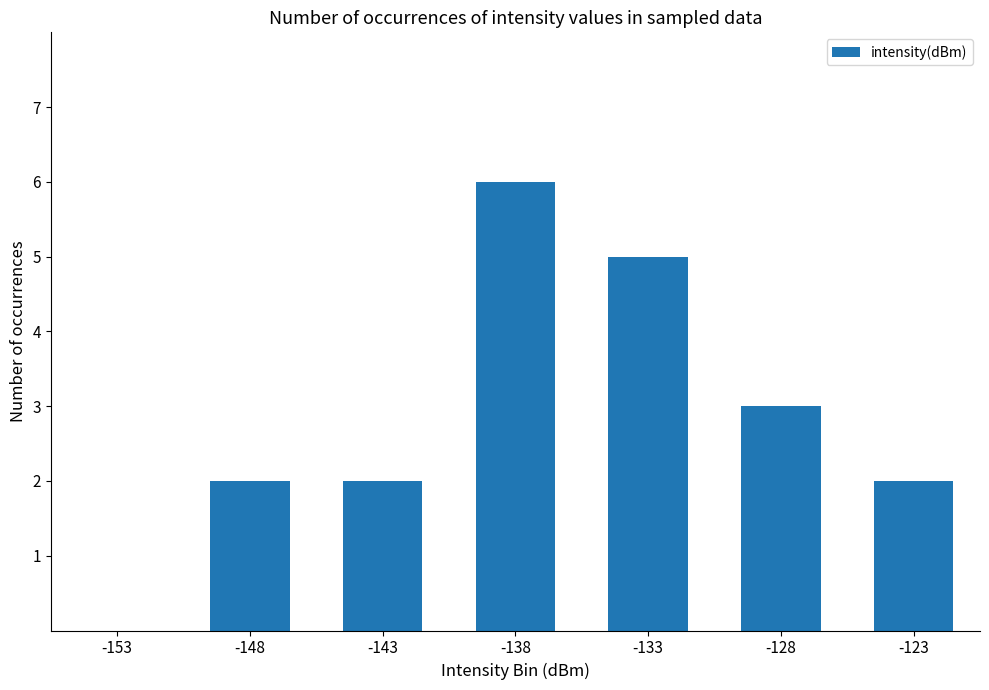

Is it true that the value at -148 is 1?

False